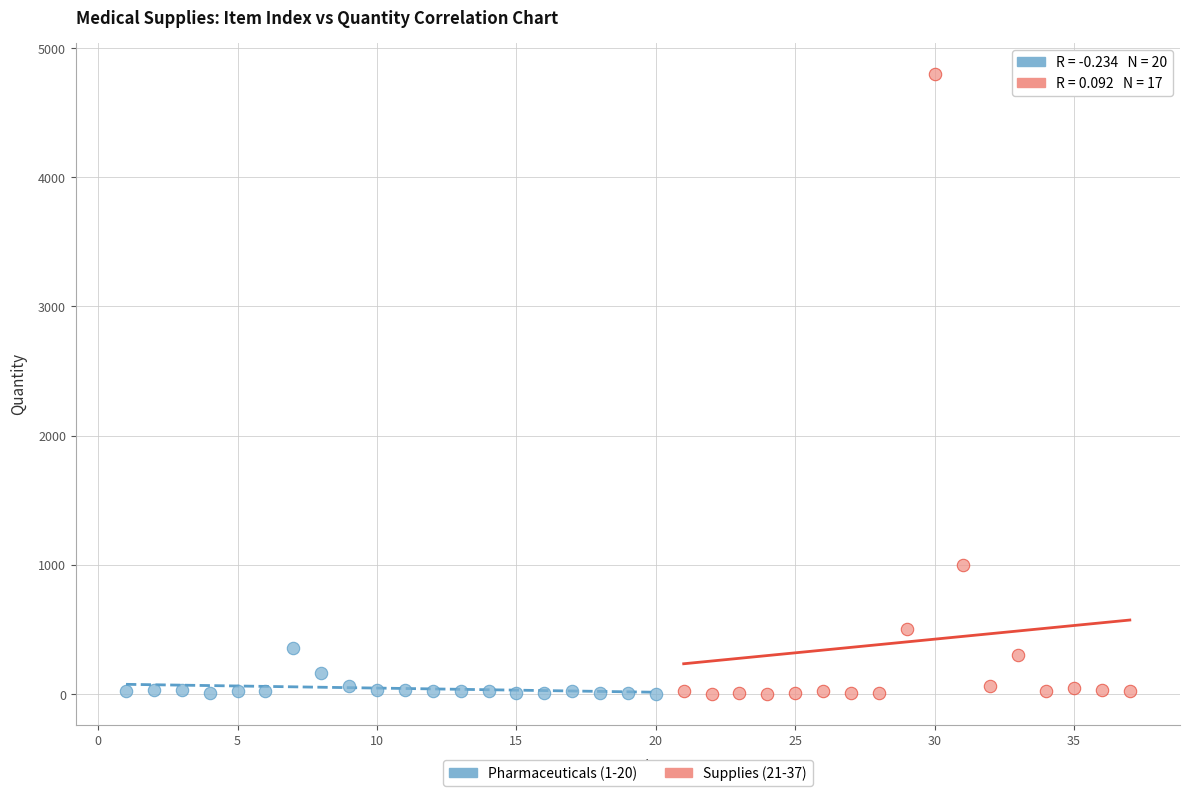

Which series reaches the maximum Y coordinate?

Supplies (21-37)